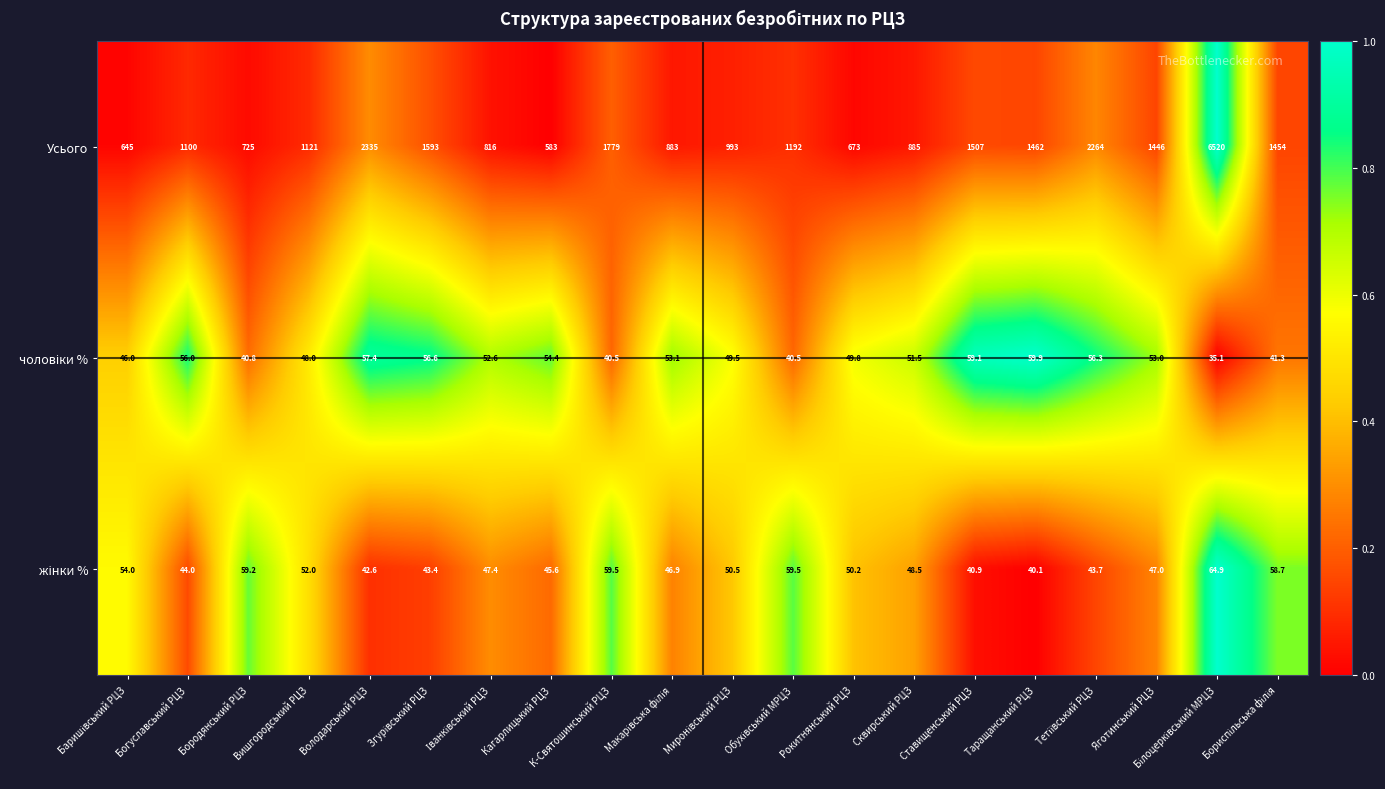

Which series has the largest total across all categories?

Усього